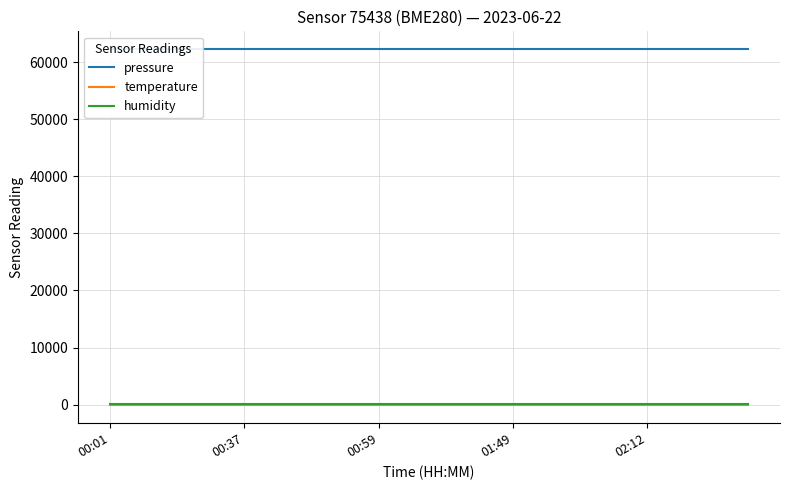

At which label does temperature reach its minimum?

00:01